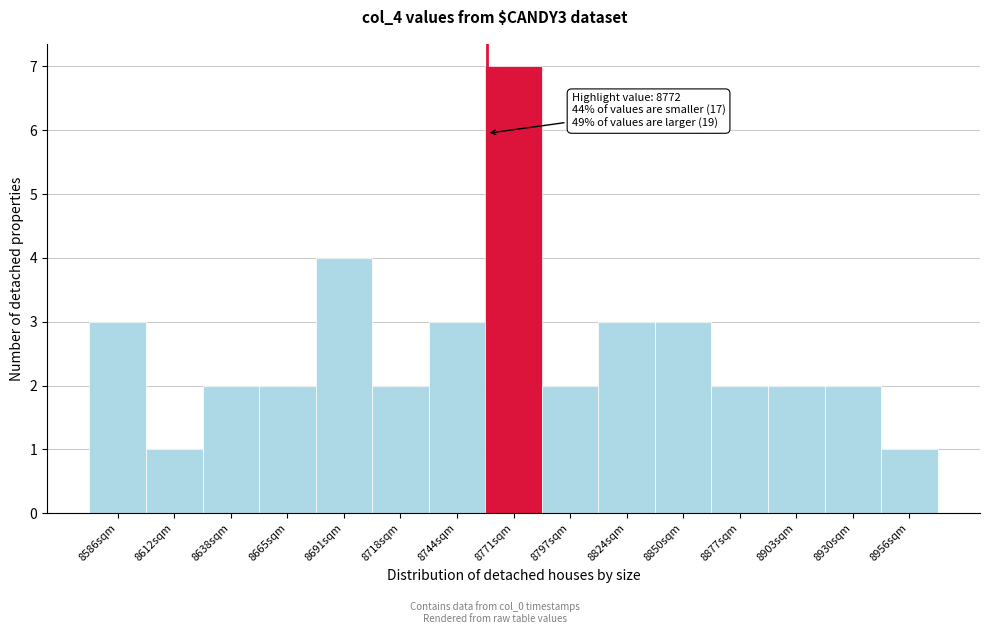

Reading left to right, transcribe all the data shown in this chart.

3	1	2	2	4	2	3	7	2	3	3	2	2	2	1